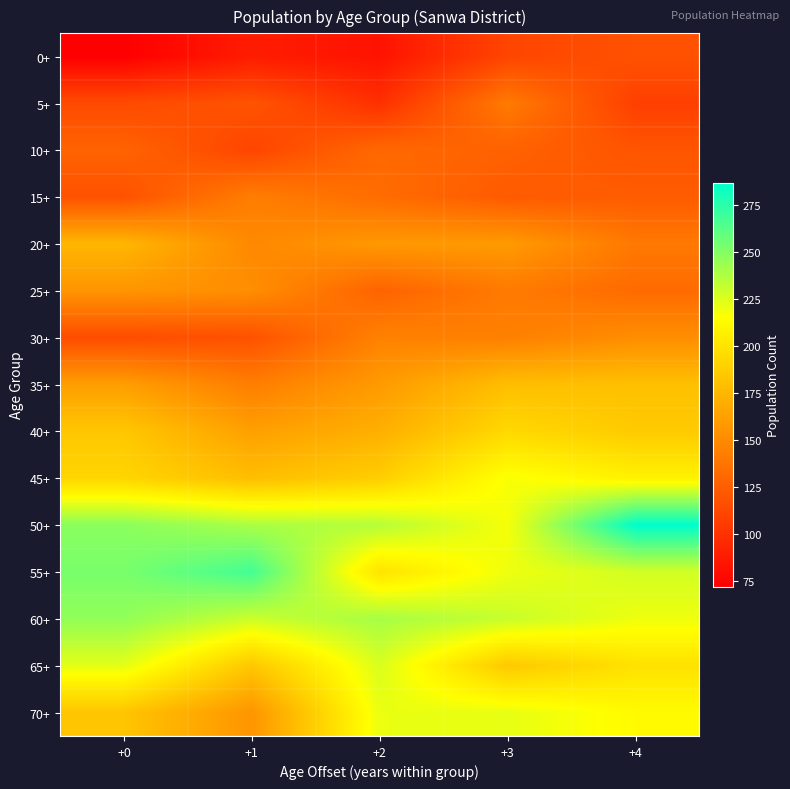

Rank the series at +1 from highest to lowest value.

55+, 50+, 60+, 65+, 45+, 40+, 70+, 25+, 20+, 15+, 35+, 5+, 30+, 10+, 0+